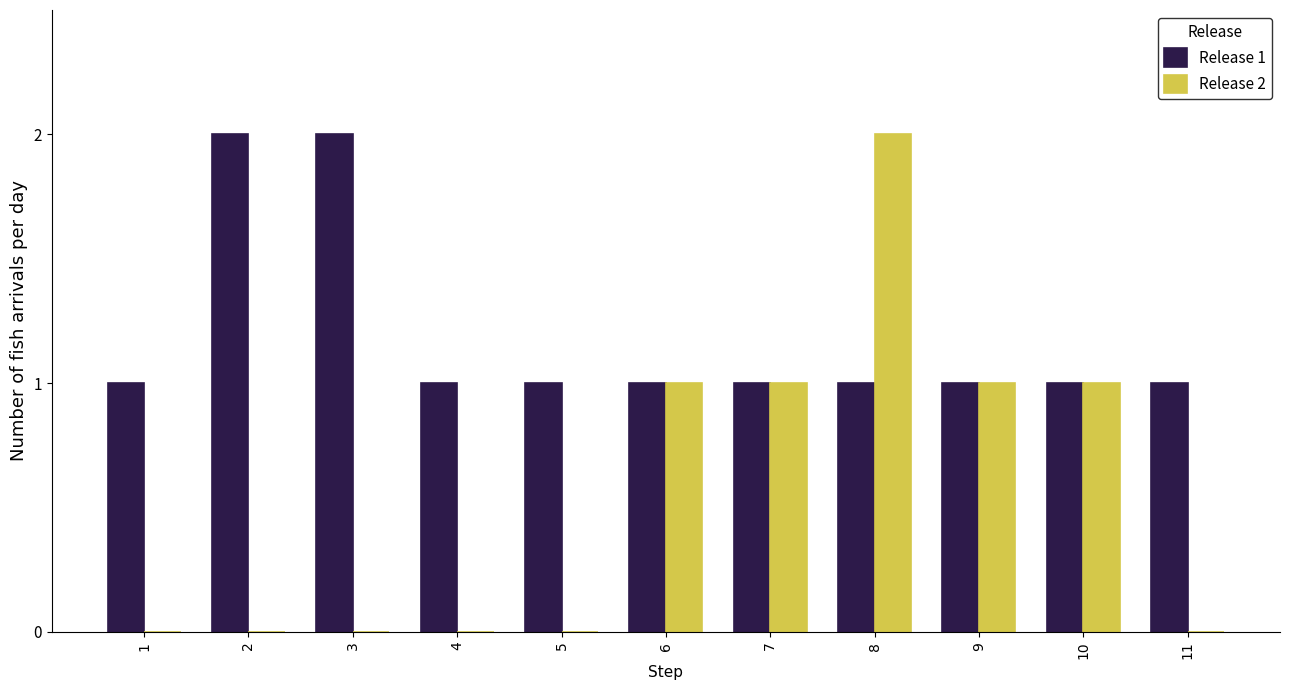

Are the bars horizontal?

No